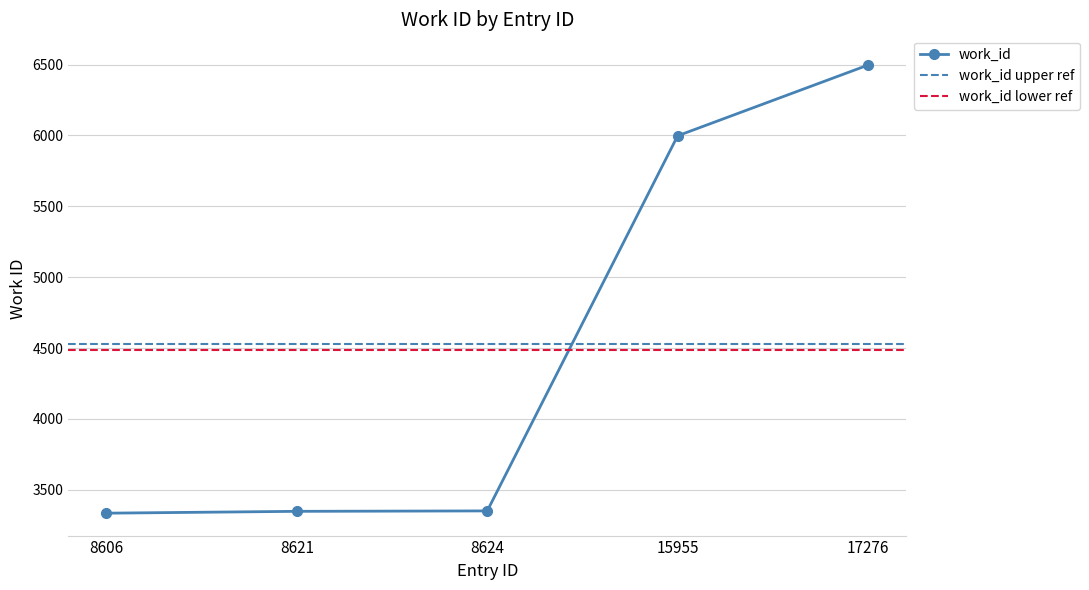

Rank the categories by value from highest to lowest.

17276, 15955, 8624, 8621, 8606